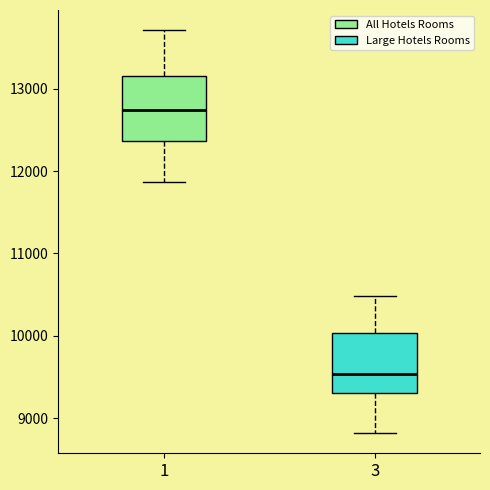

Reading left to right, transcribe this box plot: for each box, give where its median line is, the range the box spans, and where its two whiskers end, as read against the y-axis. The values are not printed on the chart, so give them approximately, as read against the axis.

1: median 12700, box 12400 to 13200, whiskers 11900 to 13700
3: median 9500, box 9300 to 10000, whiskers 8800 to 10500